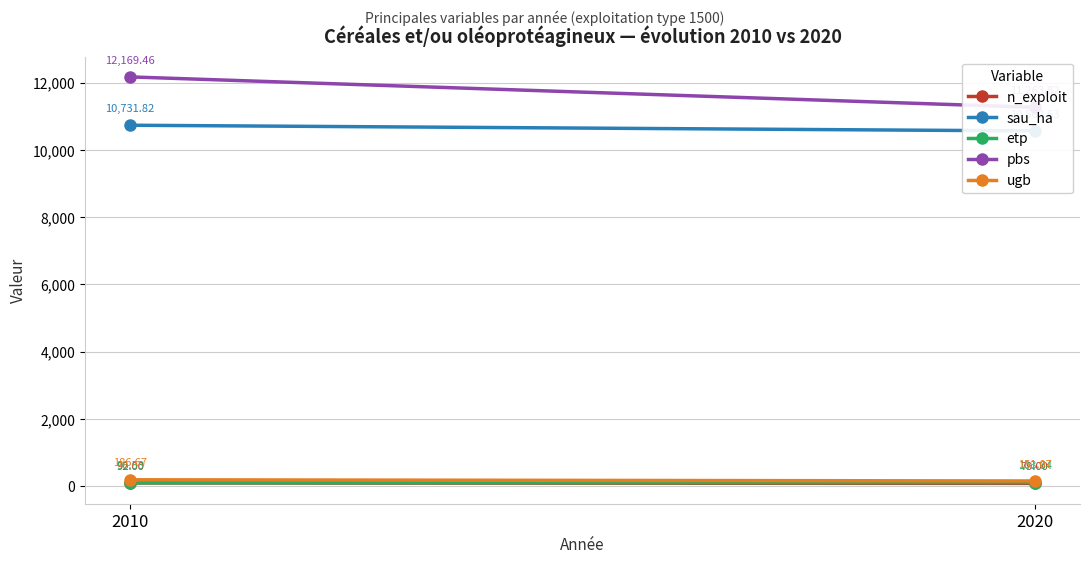

Between 2020 and 2010, which is larger?

2010